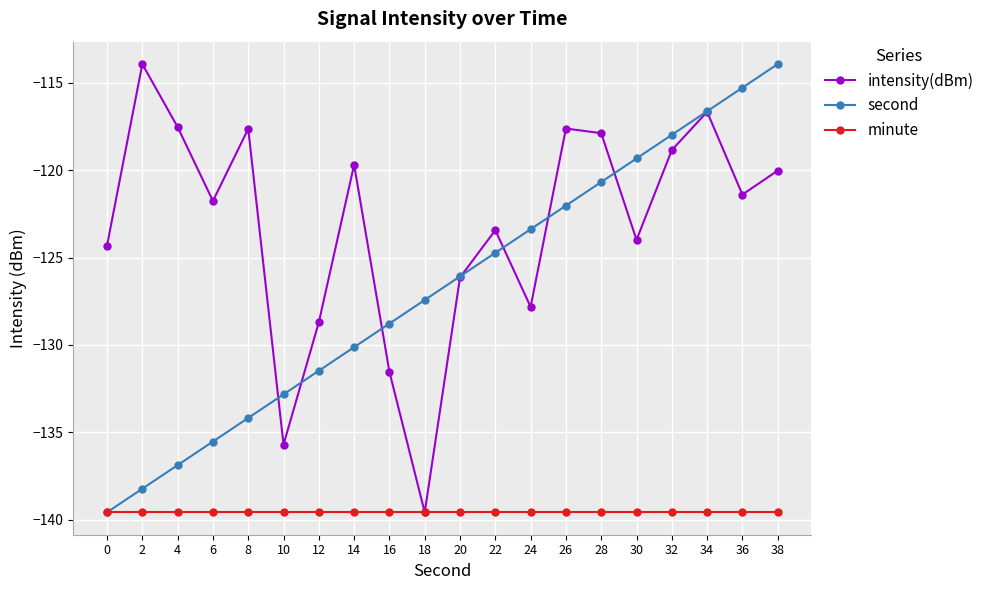

Count the number of data series in this chart.

3